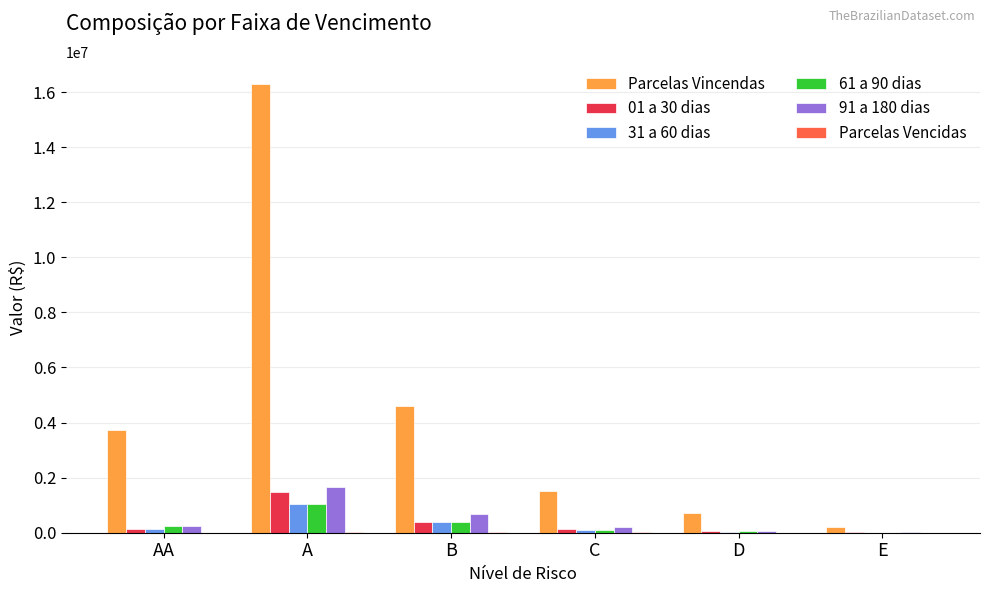

The Parcelas Vincendas series shows 3724538 at AA. True or false?

True